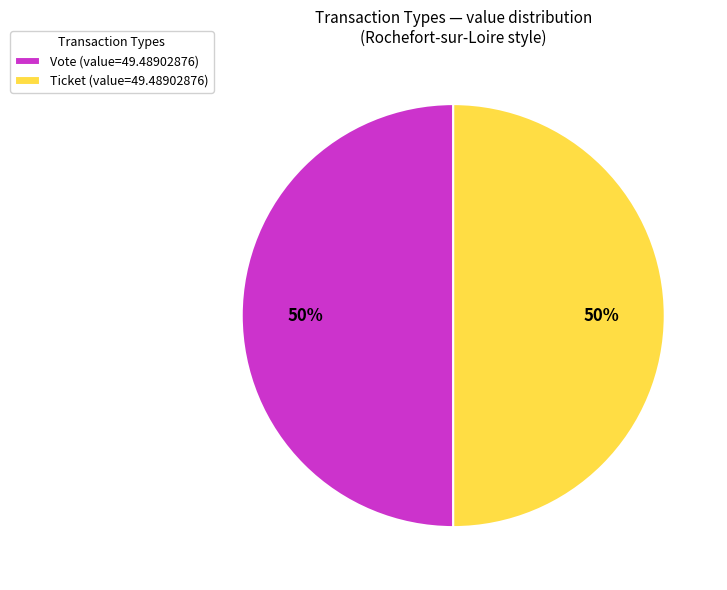

How many segments does this pie chart have?

2